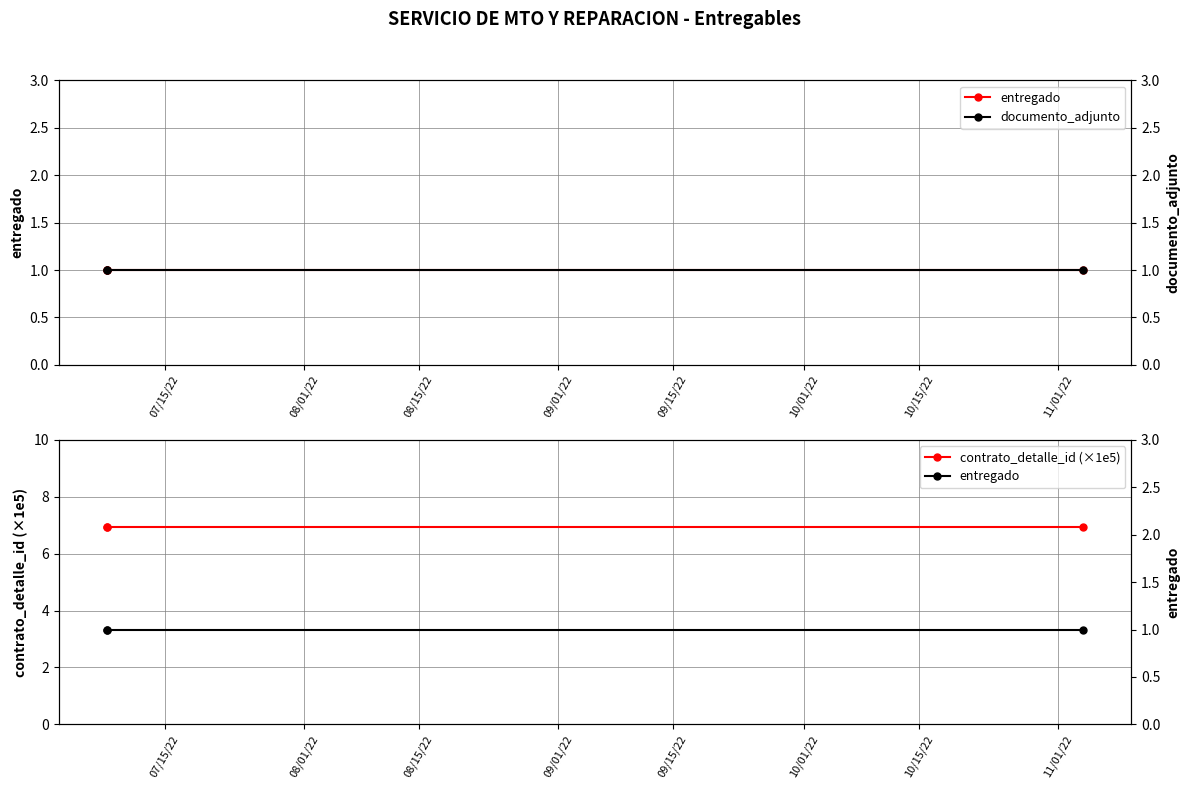

What are all the series names shown in the legend?

entregado, contrato_detalle_id (×1e5), documento_adjunto